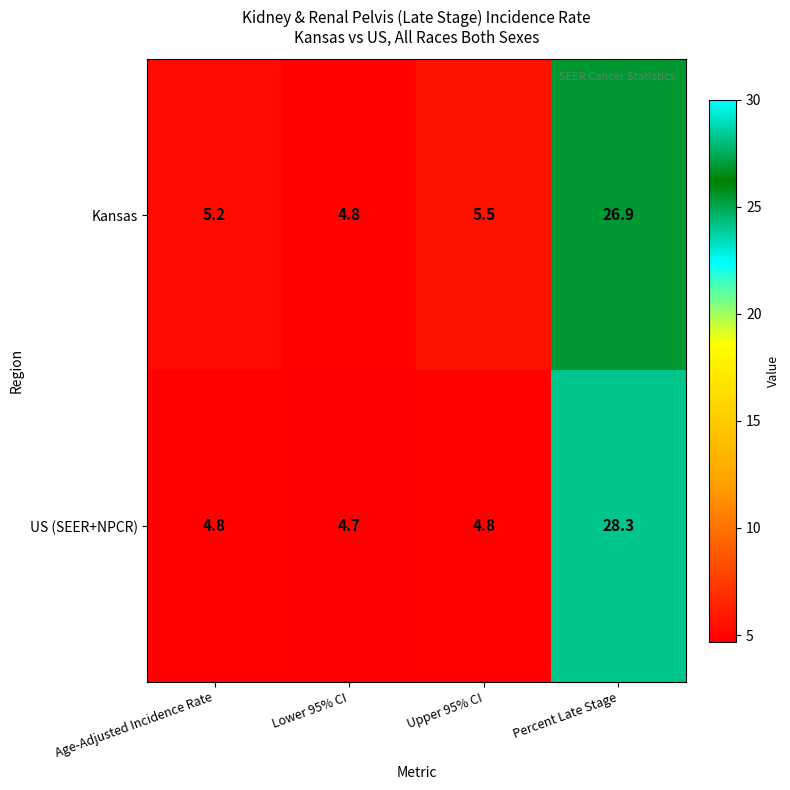

Reading right to left, extract all data points from this chart.

Kansas: 26.9	5.5	4.8	5.2
US (SEER+NPCR): 28.3	4.8	4.7	4.8